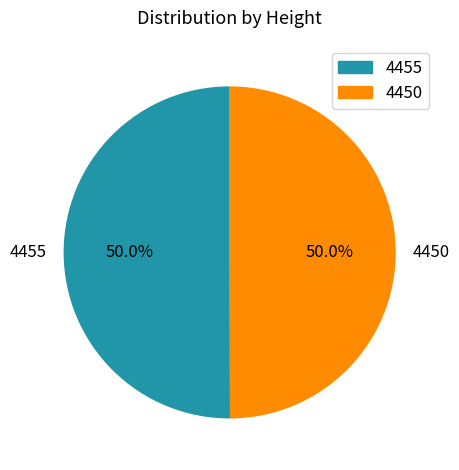

To the nearest percent, what portion does 4455 represent?

50%